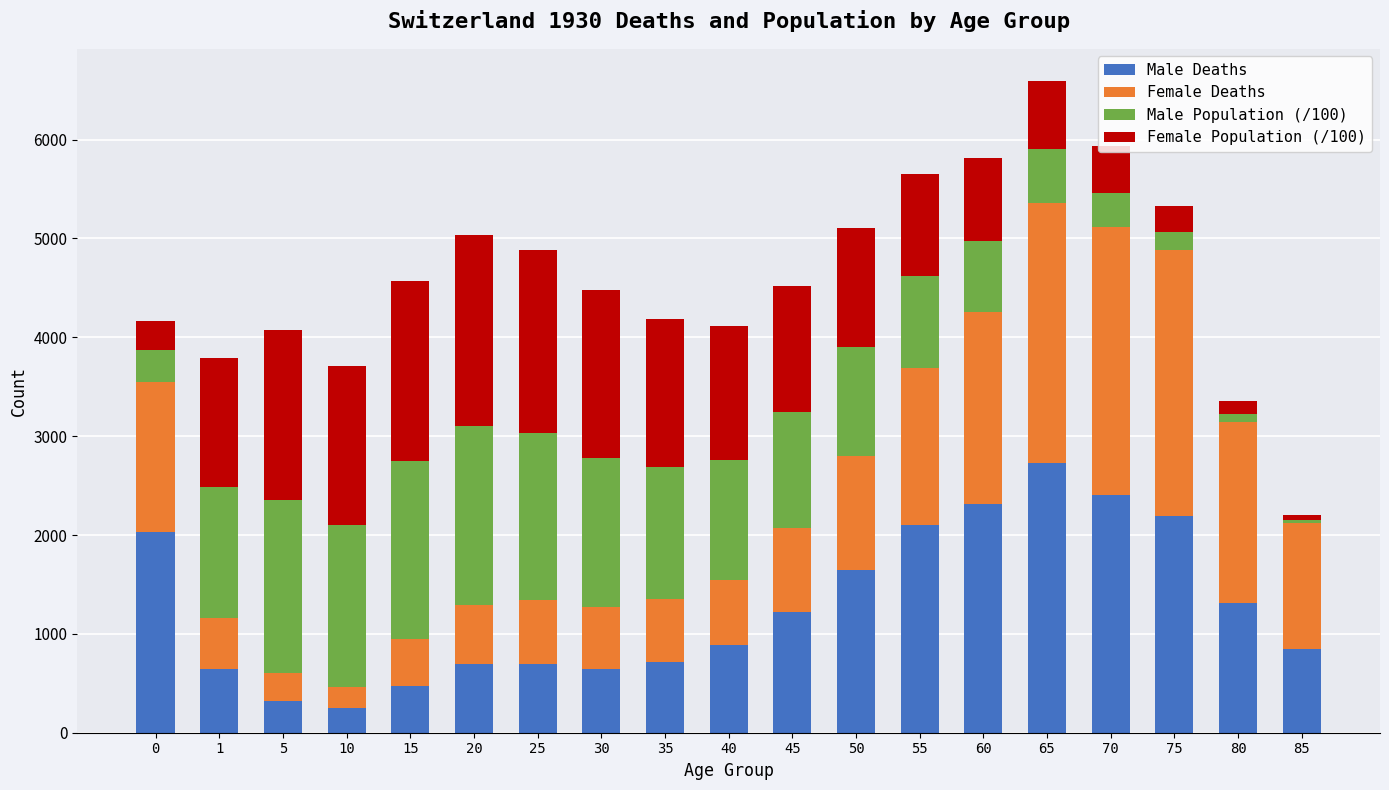

What is the minimum value for Male Deaths?

250.0